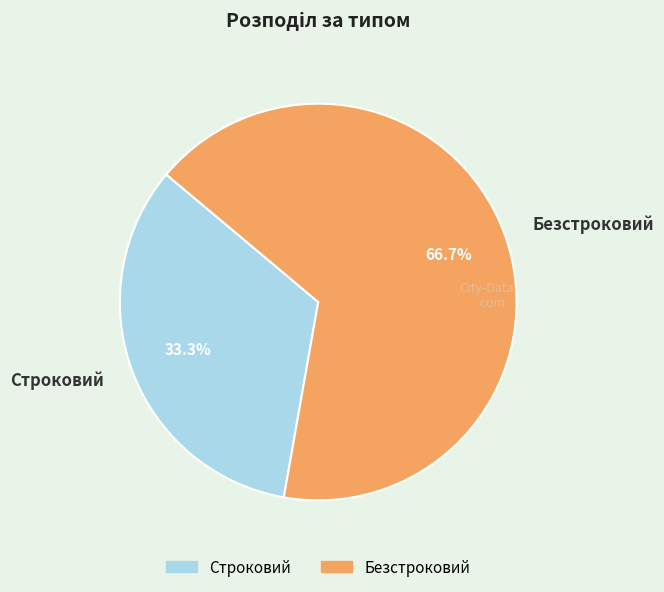

Rank the categories by value from lowest to highest.

Строковий, Безстроковий